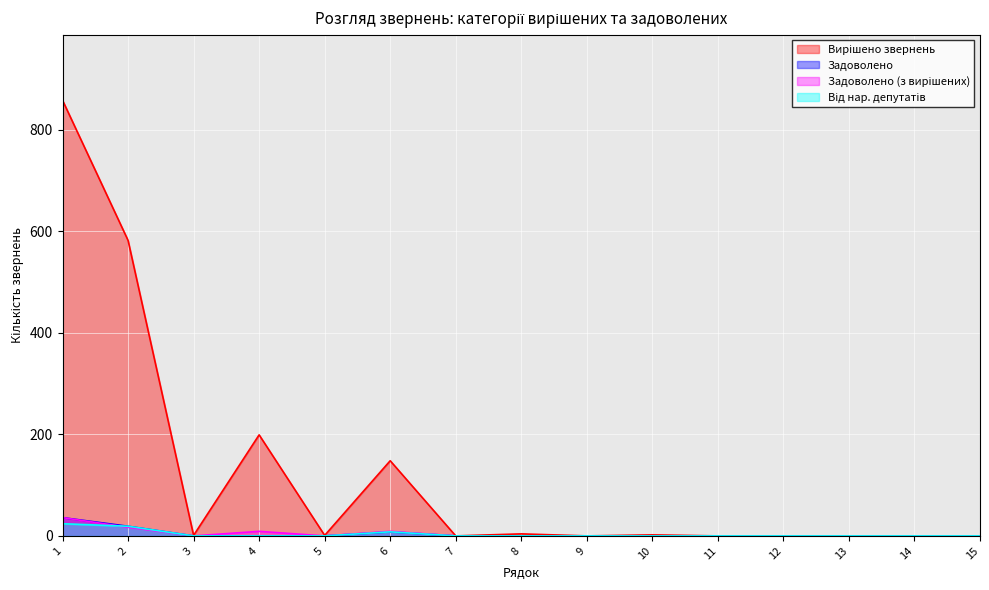

Reading left to right, transcribe all the data shown in this chart.

Вирішено звернень: 1=858	2=582	3=1	4=199	5=1	6=148	7=0	8=4	9=0	10=2	11=0	12=0	13=0	14=0	15=0
Задоволено: 1=36	2=19	3=0	4=0	5=0	6=8	7=0	8=0	9=0	10=0	11=0	12=0	13=0	14=0	15=0
Задоволено (з вирішених): 1=36	2=17	3=0	4=9	5=0	6=9	7=0	8=0	9=0	10=0	11=0	12=0	13=0	14=0	15=0
Від нар. депутатів: 1=24	2=19	3=0	4=0	5=0	6=8	7=0	8=0	9=0	10=0	11=0	12=0	13=0	14=0	15=0